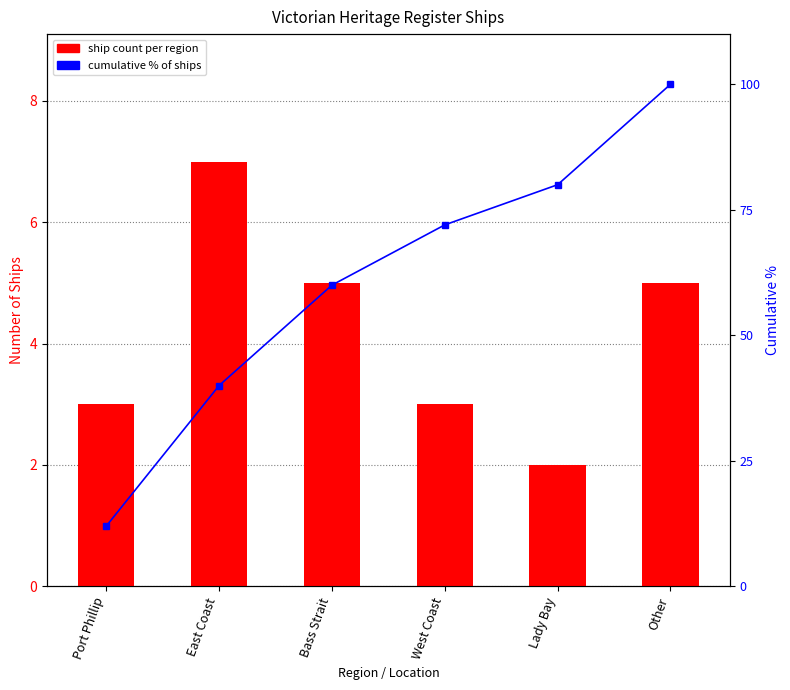

True or false: cumulative % has a value of 80 at Lady Bay.

True